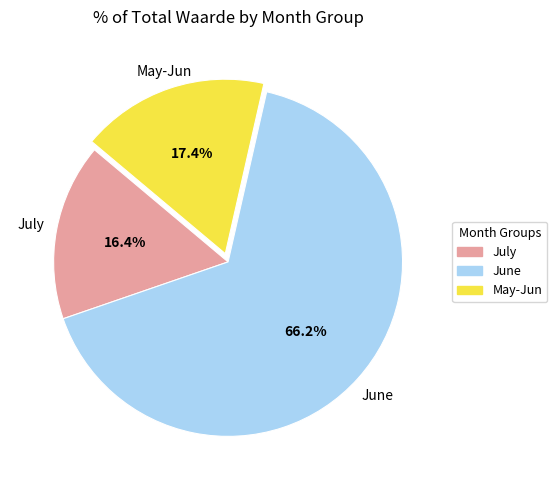

Is there a majority slice in this chart?

Yes